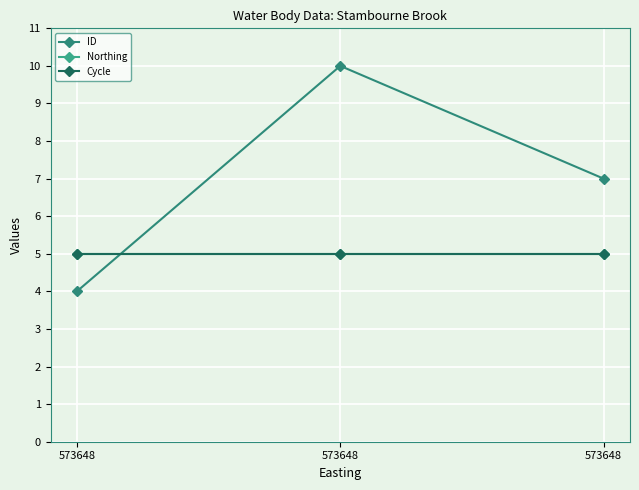

Is this an area chart (filled region under the line)?

No